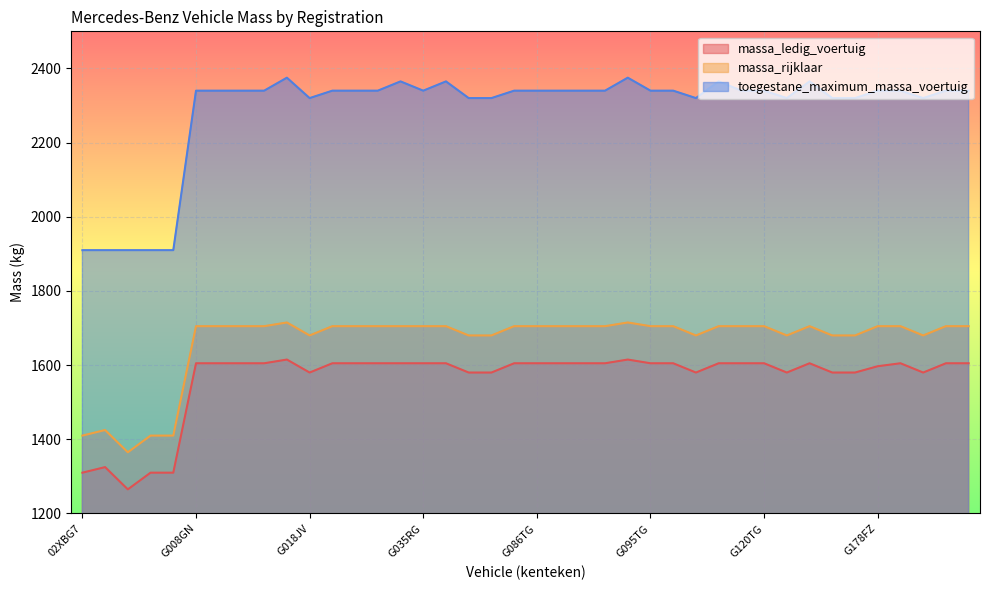

What is the minimum value shown in the chart?

1265